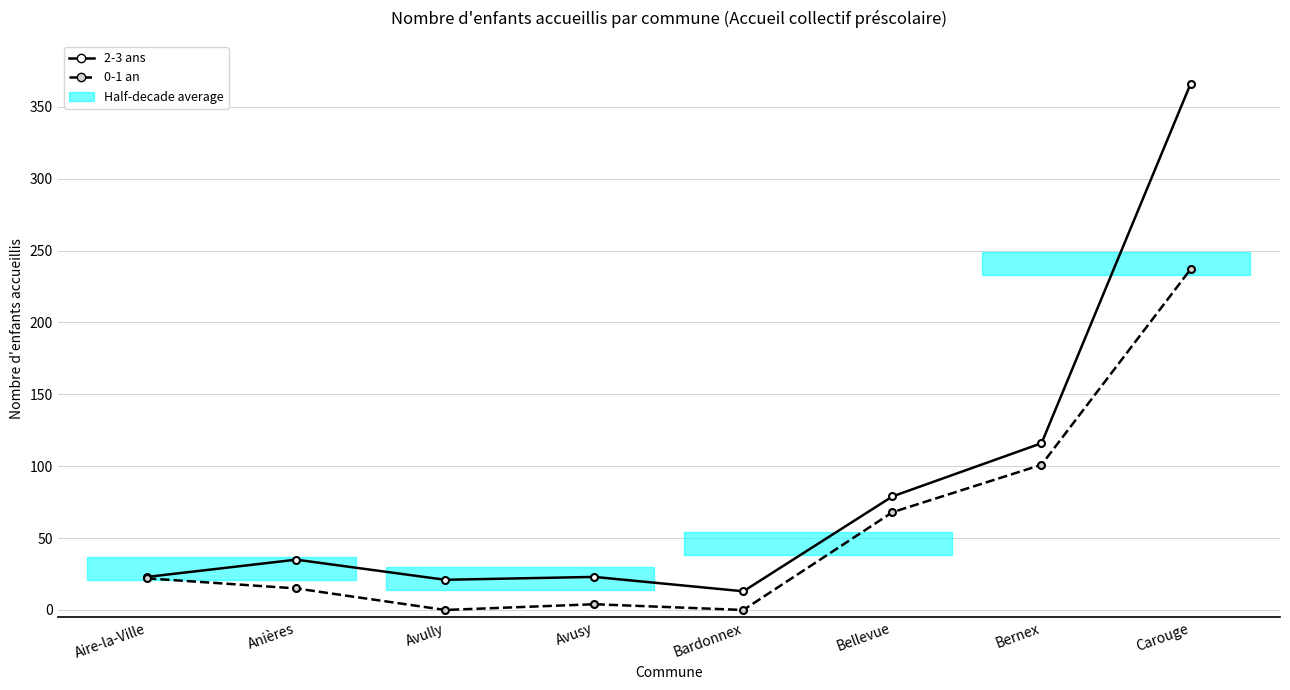

What is the approximate value of 0-1 an at Carouge, to the nearest 50?

250